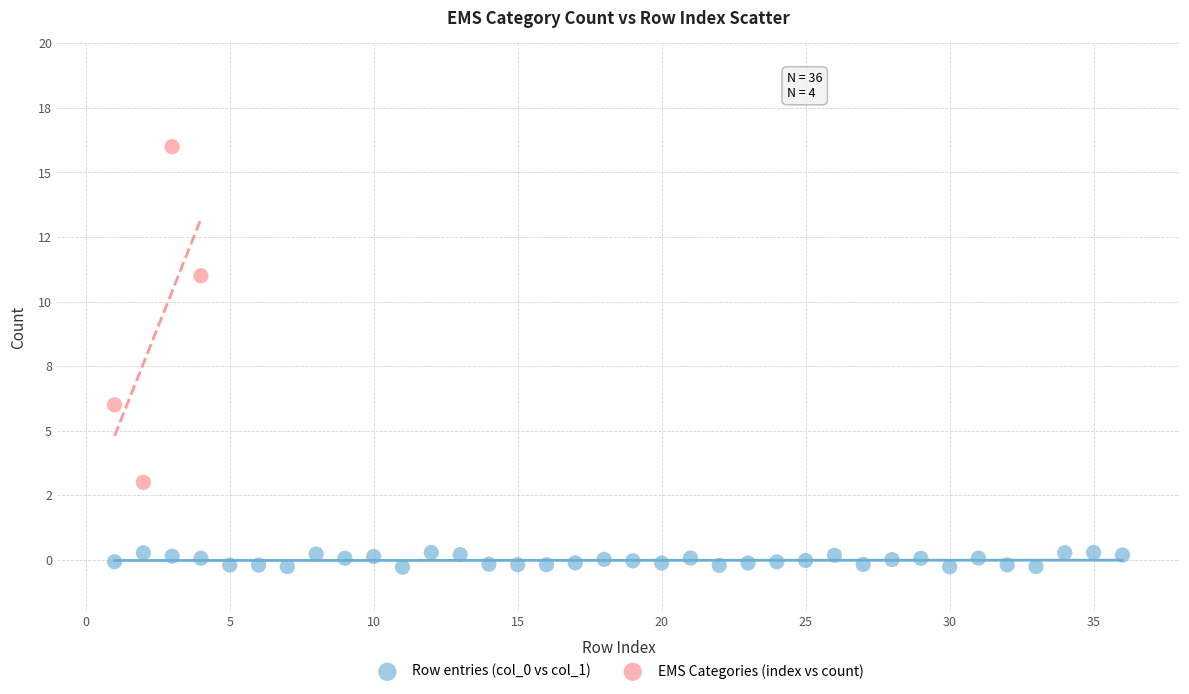

Which series has the widest spread of Y values?

EMS Categories (index vs count)